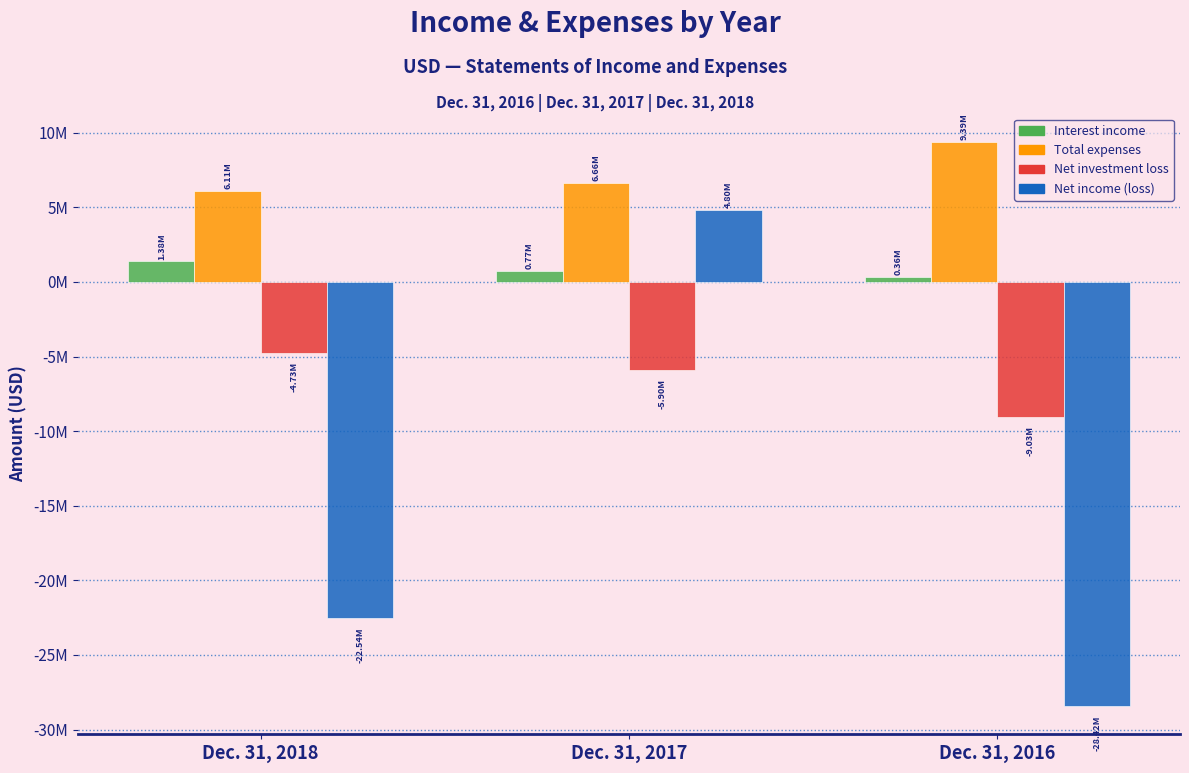

Does the chart contain any negative values?

Yes